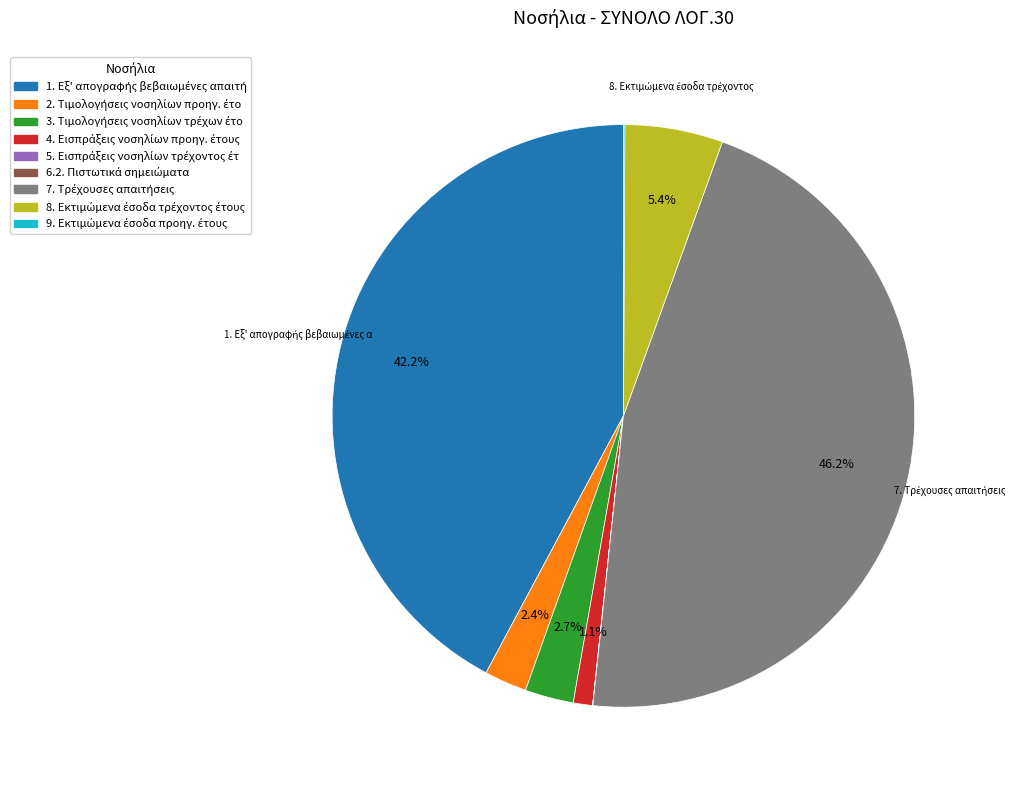

Does any single category account for the majority?

No